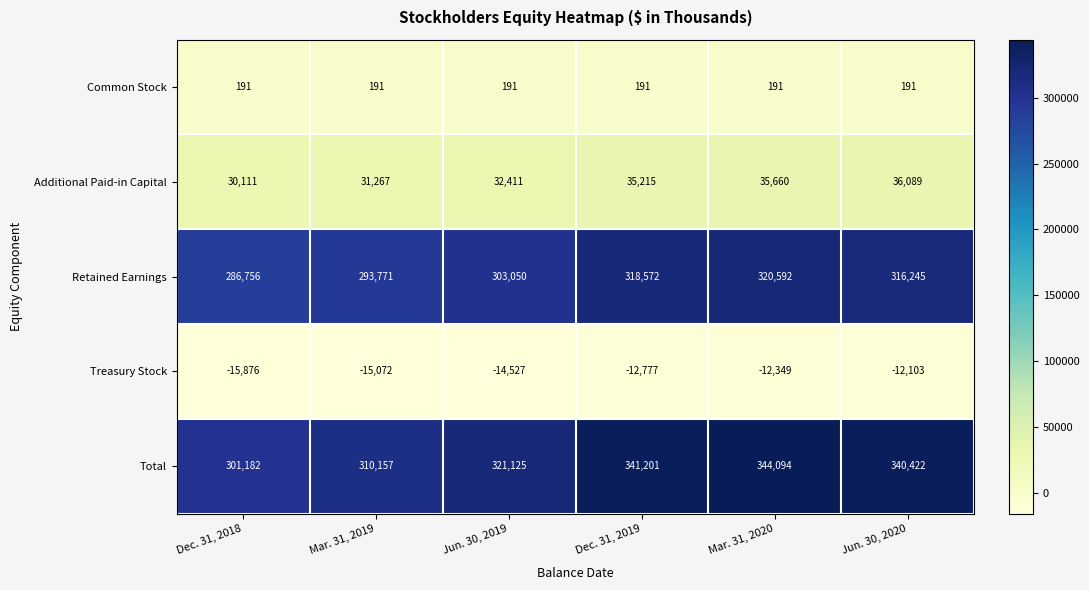

Where is Retained Earnings nearest to the value 303674?

Jun. 30, 2019